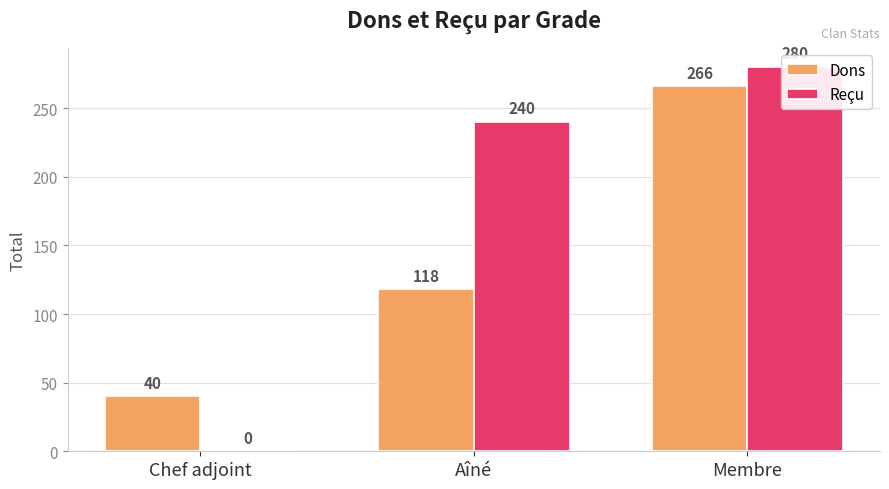

At which category is the sum across all series the highest?

Membre